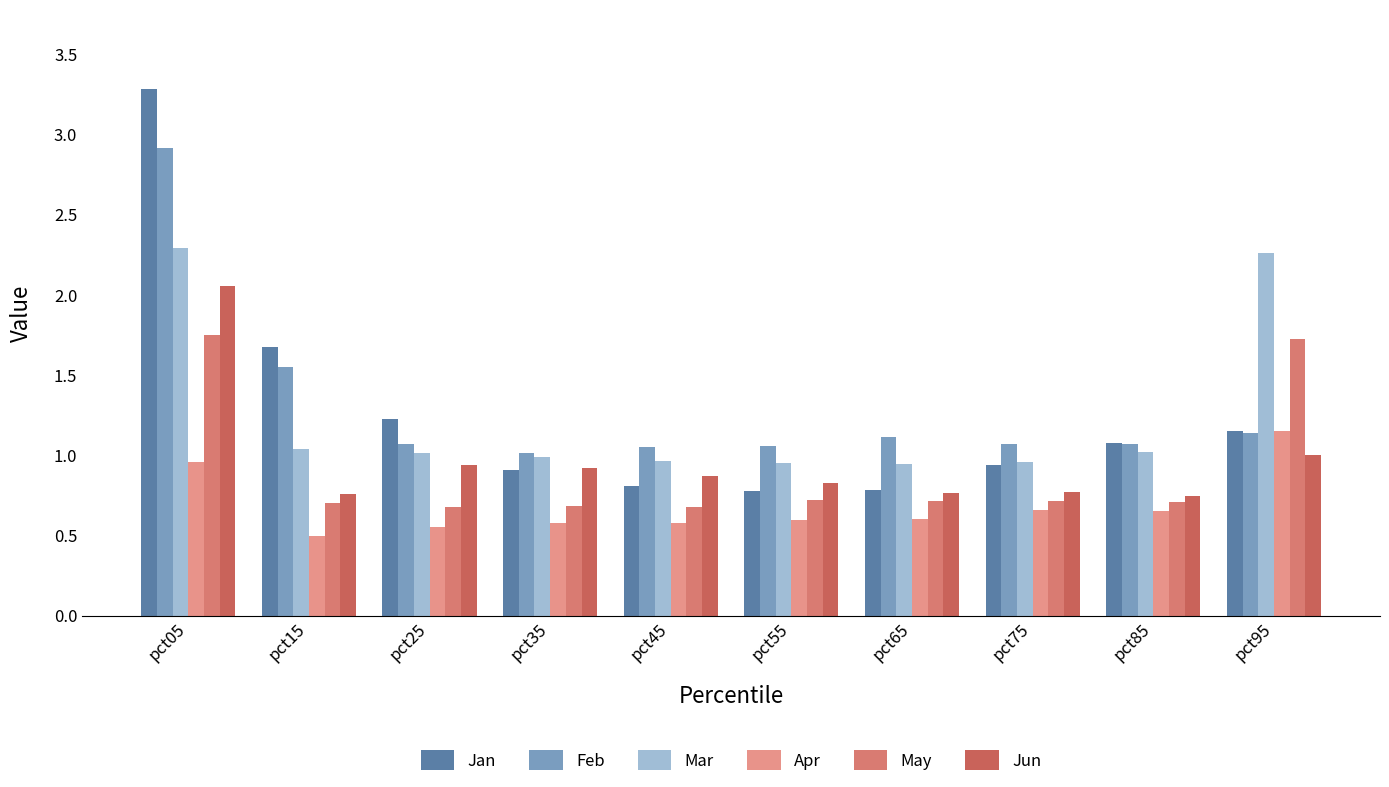

At pct75, list the series in order from smallest to largest.

Apr, May, Jun, Jan, Mar, Feb